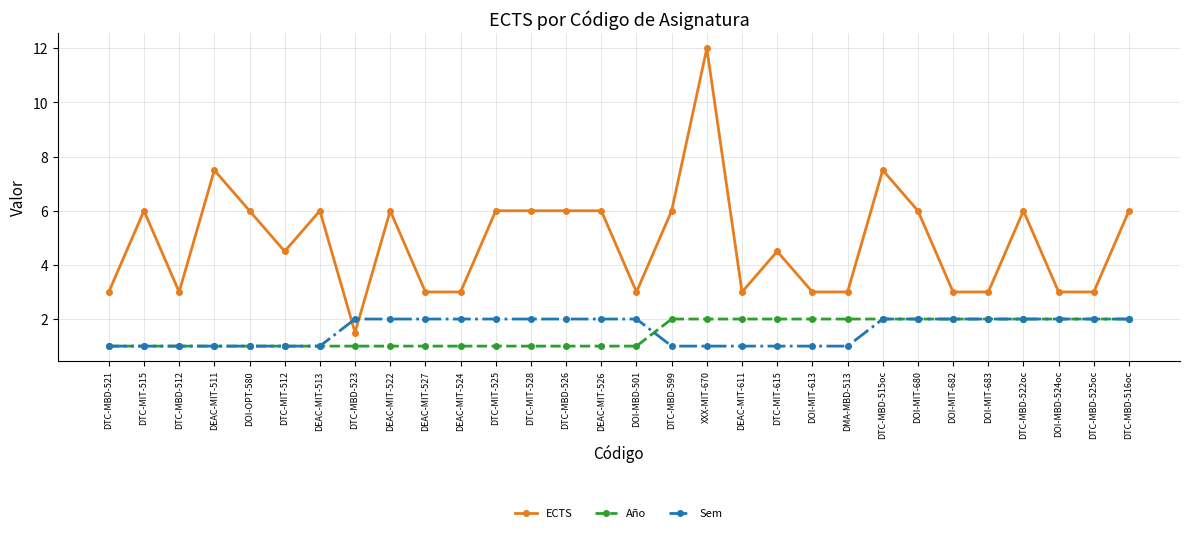

What is the label of the 19th point from the left?

DEAC-MIT-611